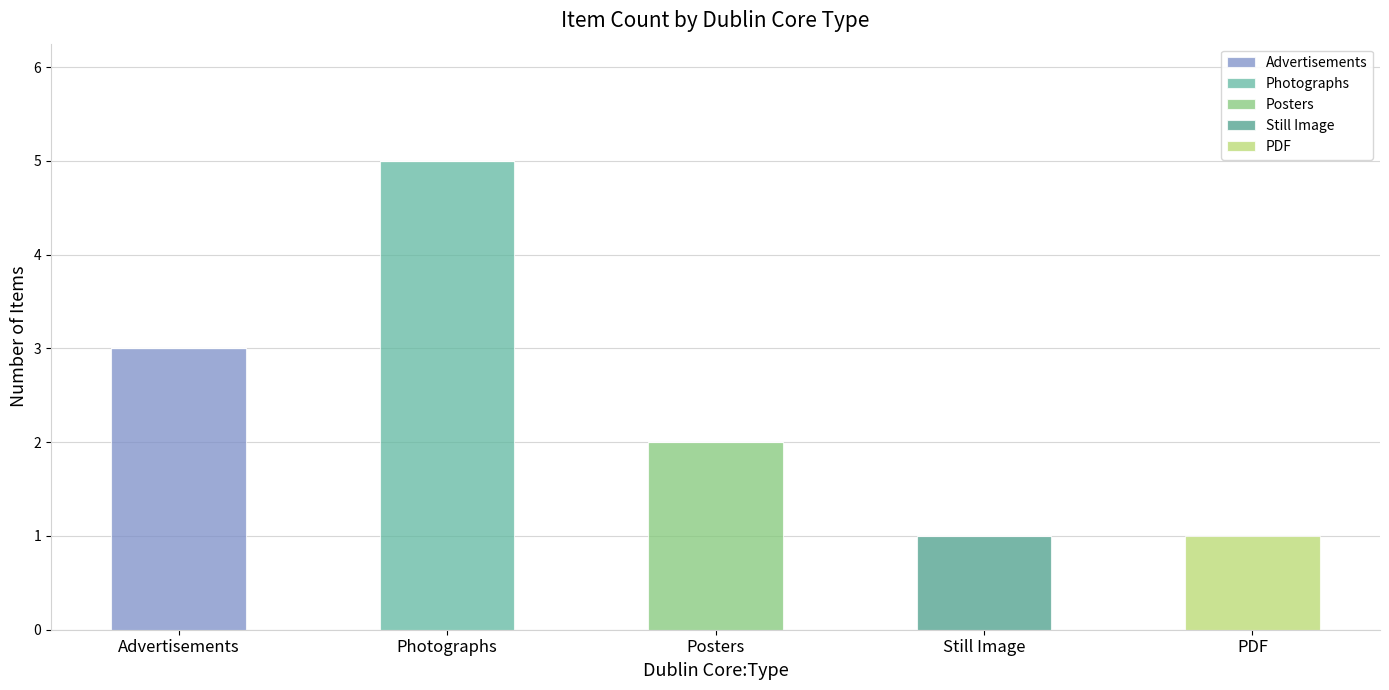

What is the sum of all Advertisements values?

3